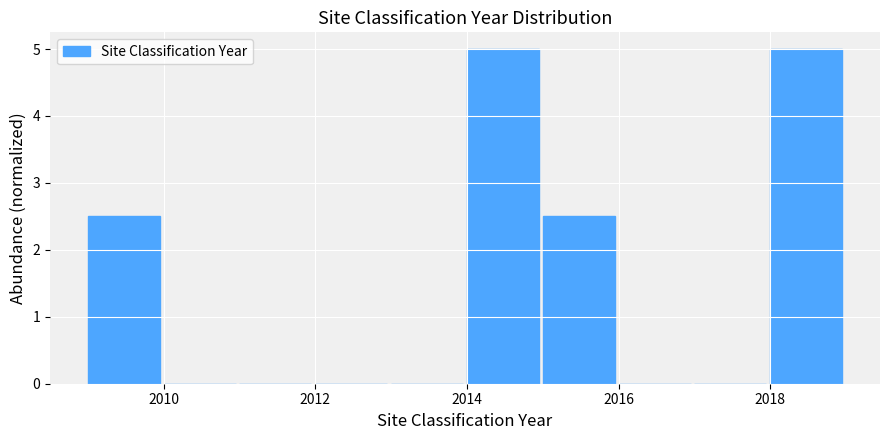

What is the height of the bar covering 2015 to 2016 on the x-axis? The values are not printed on the chart, so give them approximately, as read against the axis.

2.5